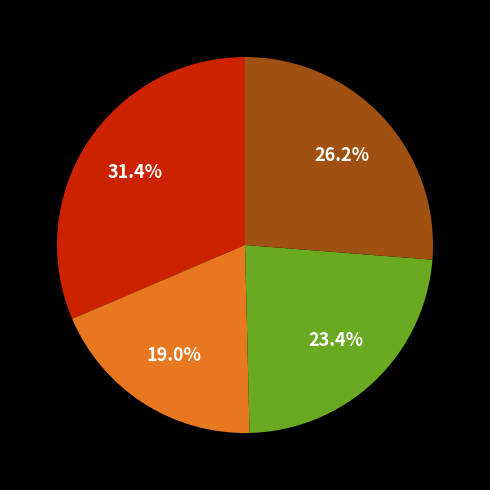

Is there a majority slice in this chart?

No